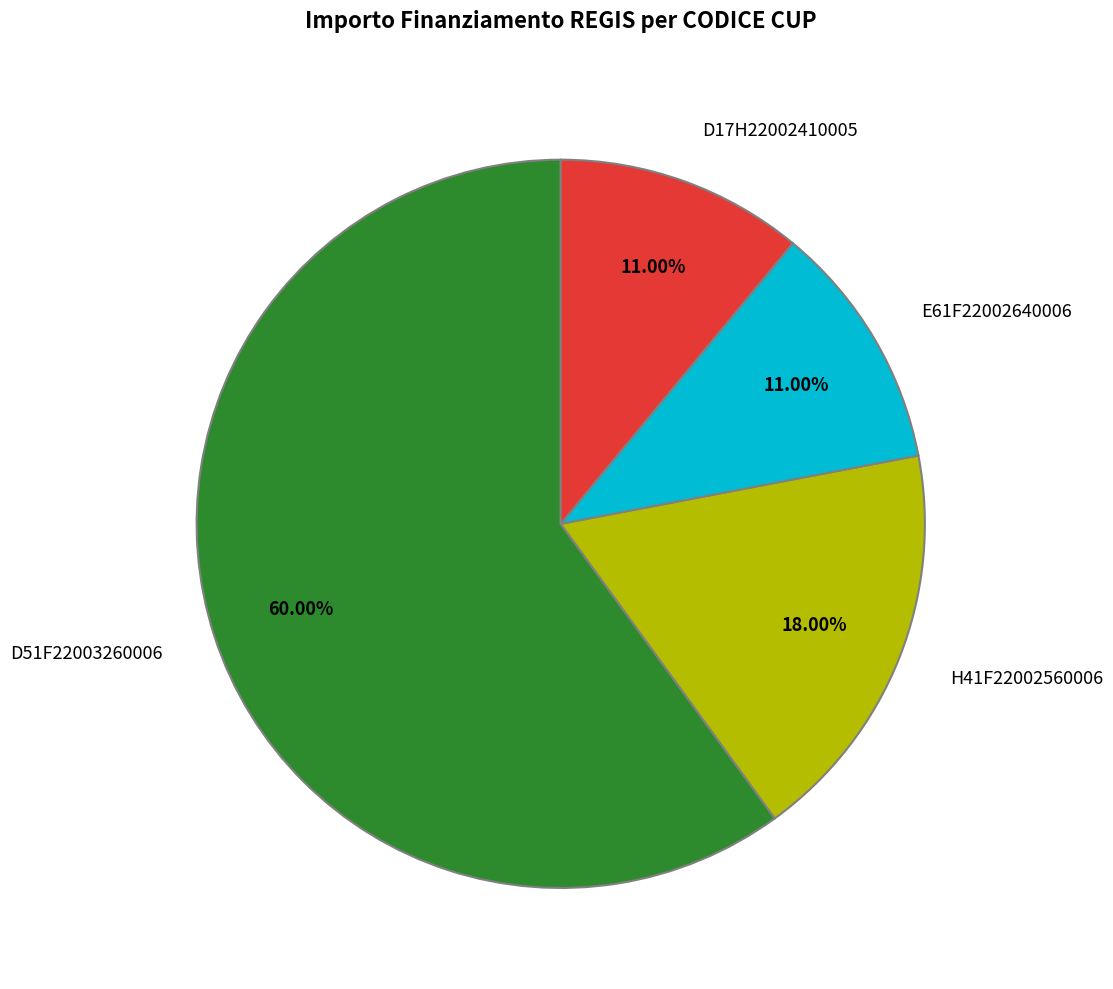

The H41F22002560006 slice represents 18% of the pie. True or false?

True